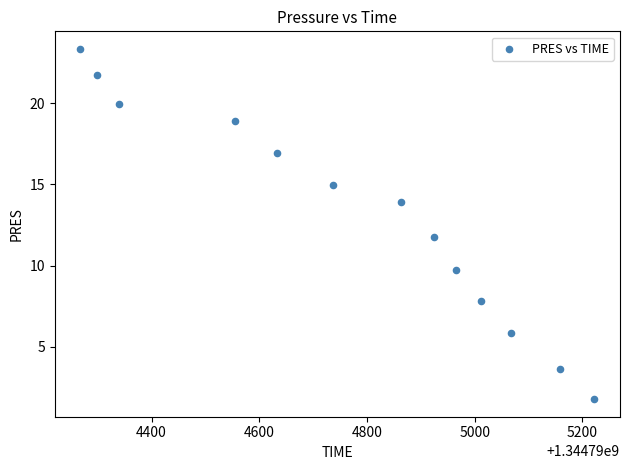

What is the range of Y values (max minus min)?

21.5